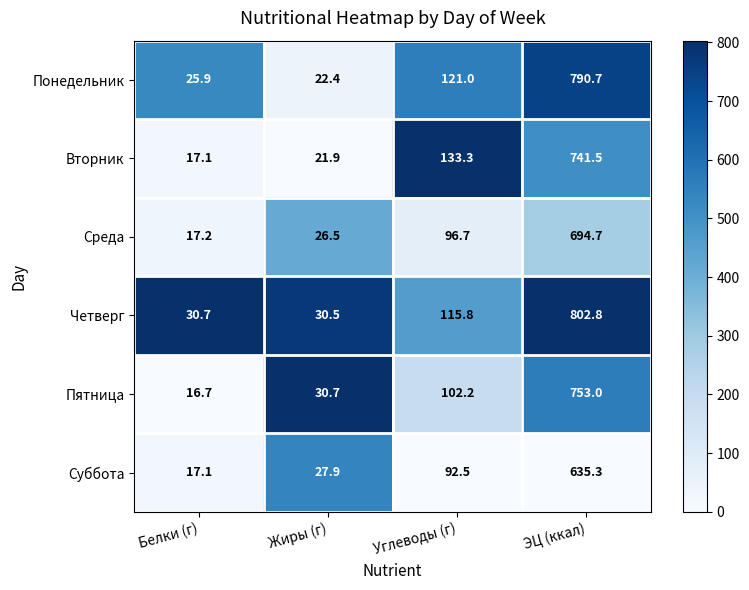

Is the value of Среда at Белки (г) greater than the value of Четверг at Белки (г)?

No